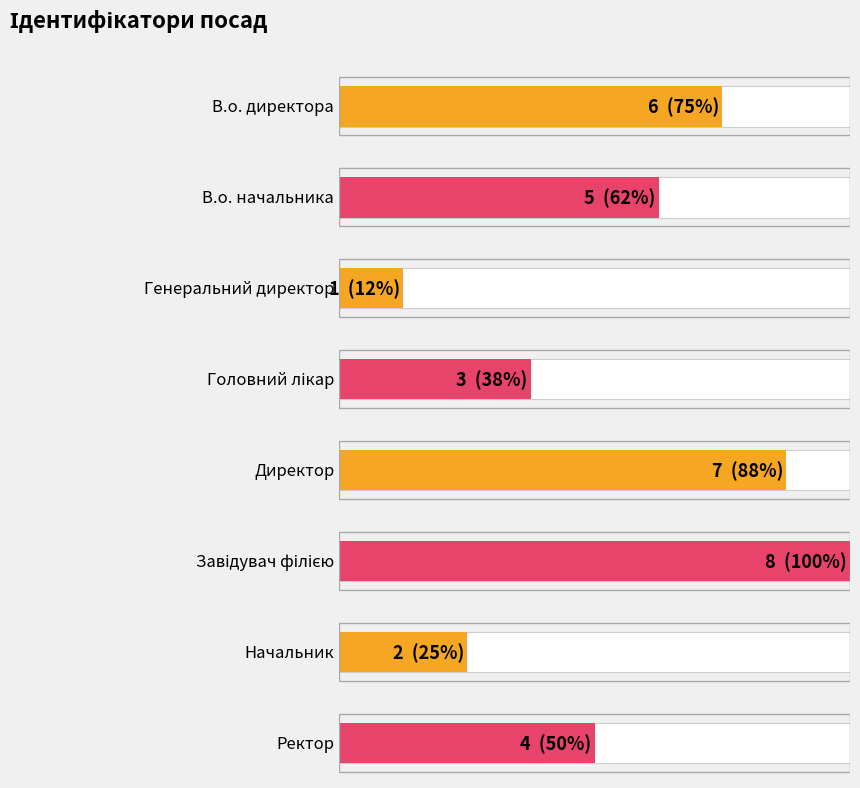

Rank the categories by value from lowest to highest.

Генеральний директор, Начальник, Головний лікар, Ректор, В.о. начальника, В.о. директора, Директор, Завідувач філією